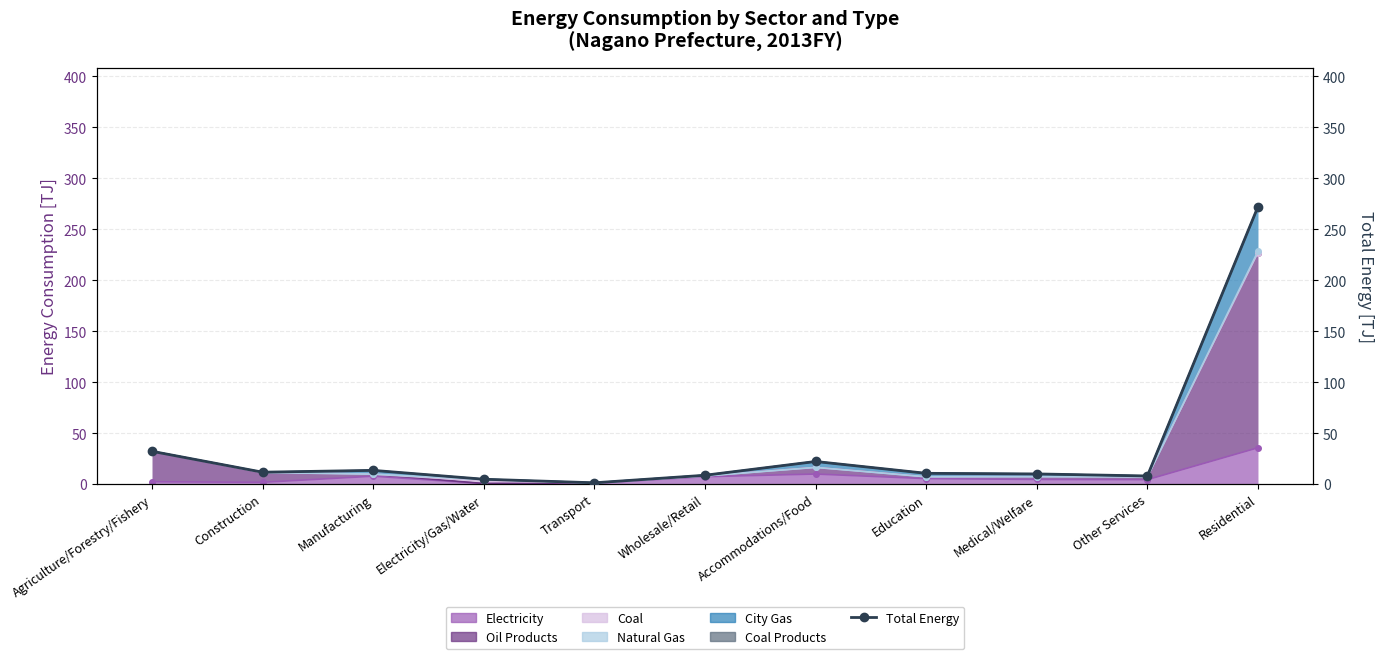

How many points are lower than both their immediate neighbors (excluding endpoints)?

3